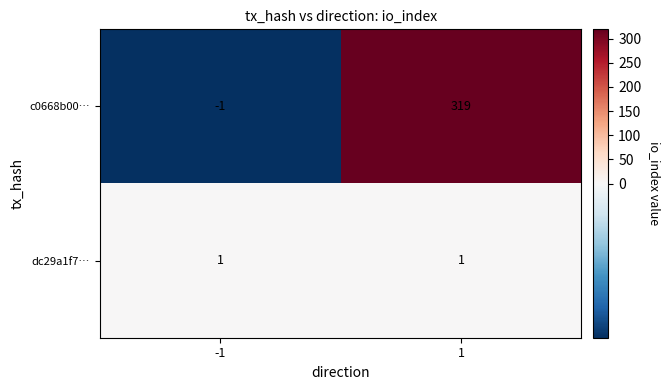

Which series has the largest total across all categories?

c0668b00…